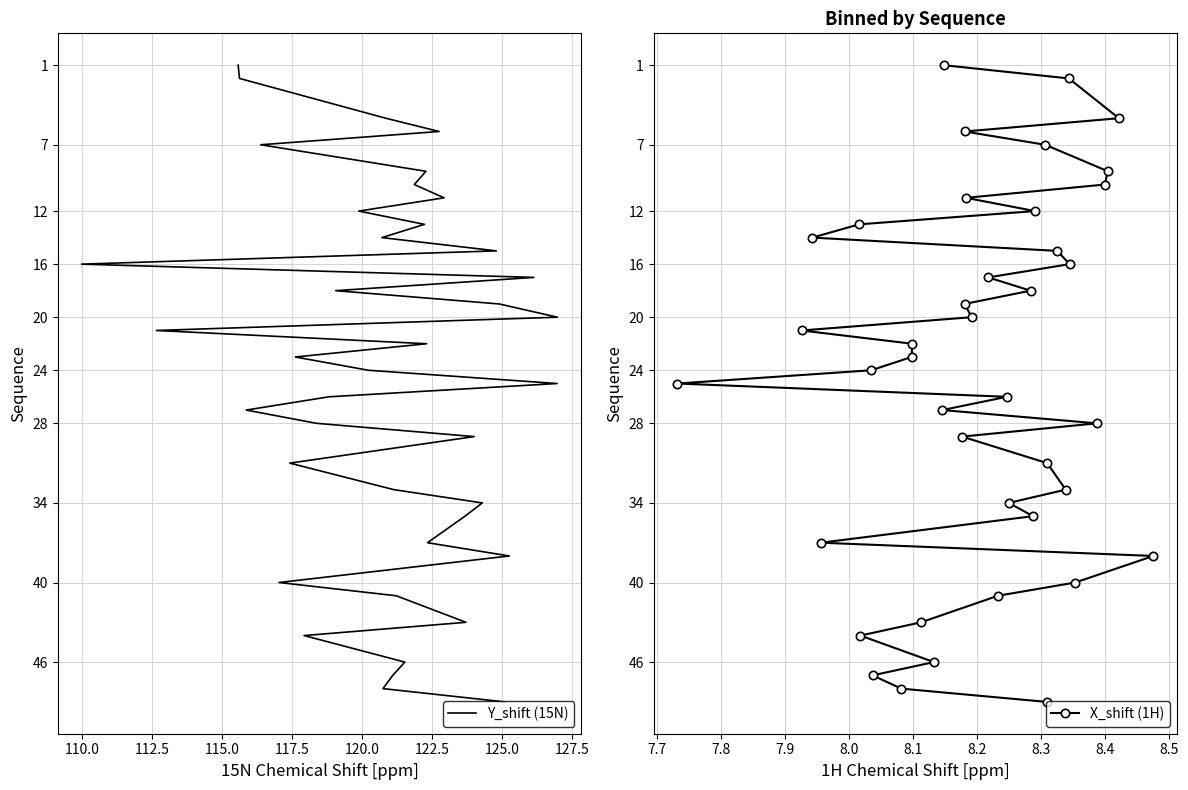

True or false: X_shift (1H) and Y_shift (15N) intersect in this chart.

False